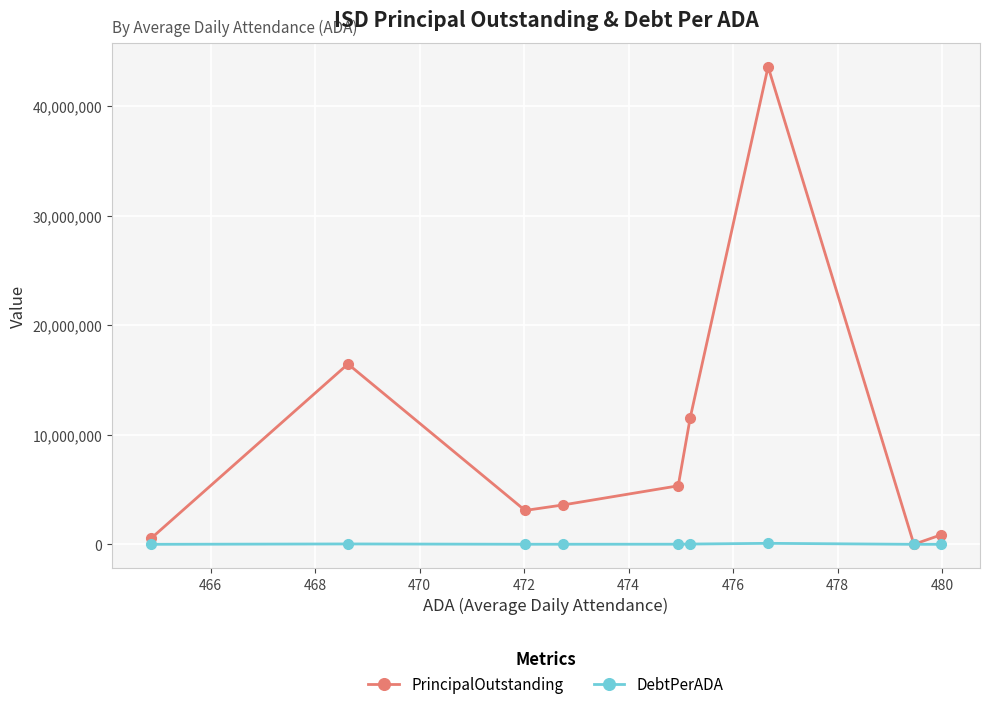

Which series has the largest total across all categories?

PrincipalOutstanding